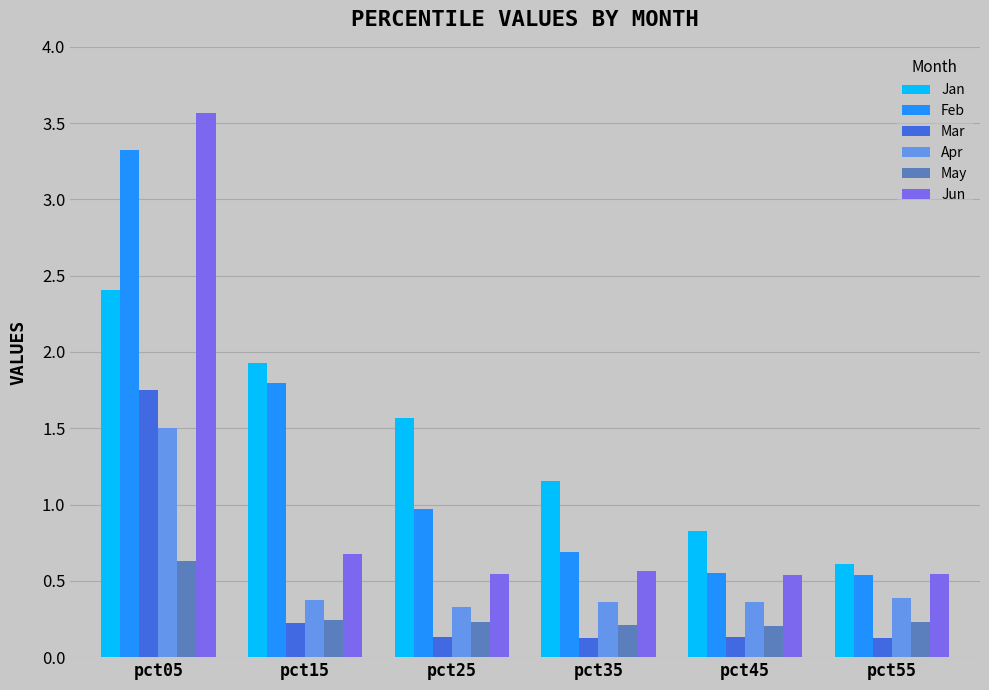

What is the difference between the maximum and minimum values in the May series?

0.4